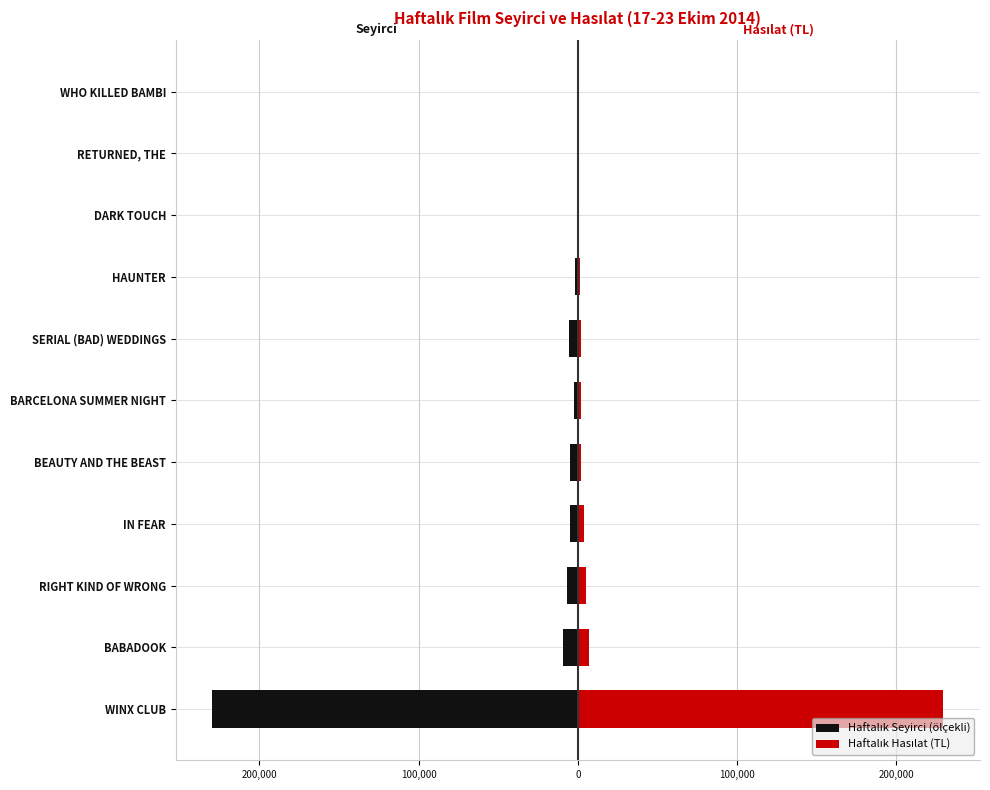

What are all the series names shown in the legend?

Haftalık Seyirci (ölçekli), Haftalık Hasılat (TL)